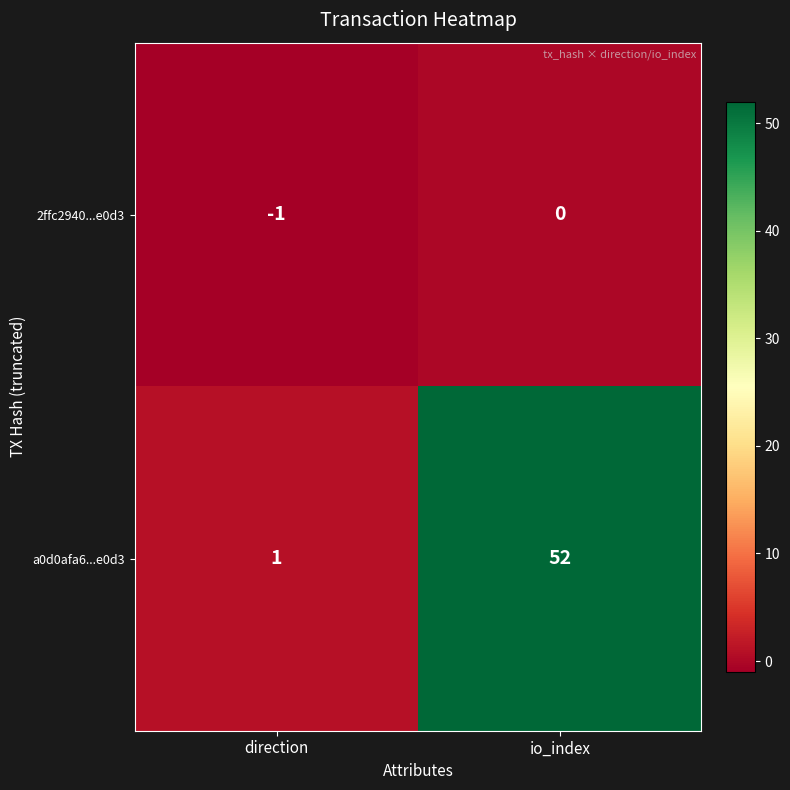

What is the difference between the maximum and minimum values in the a0d0afa6...e0d3 series?

51